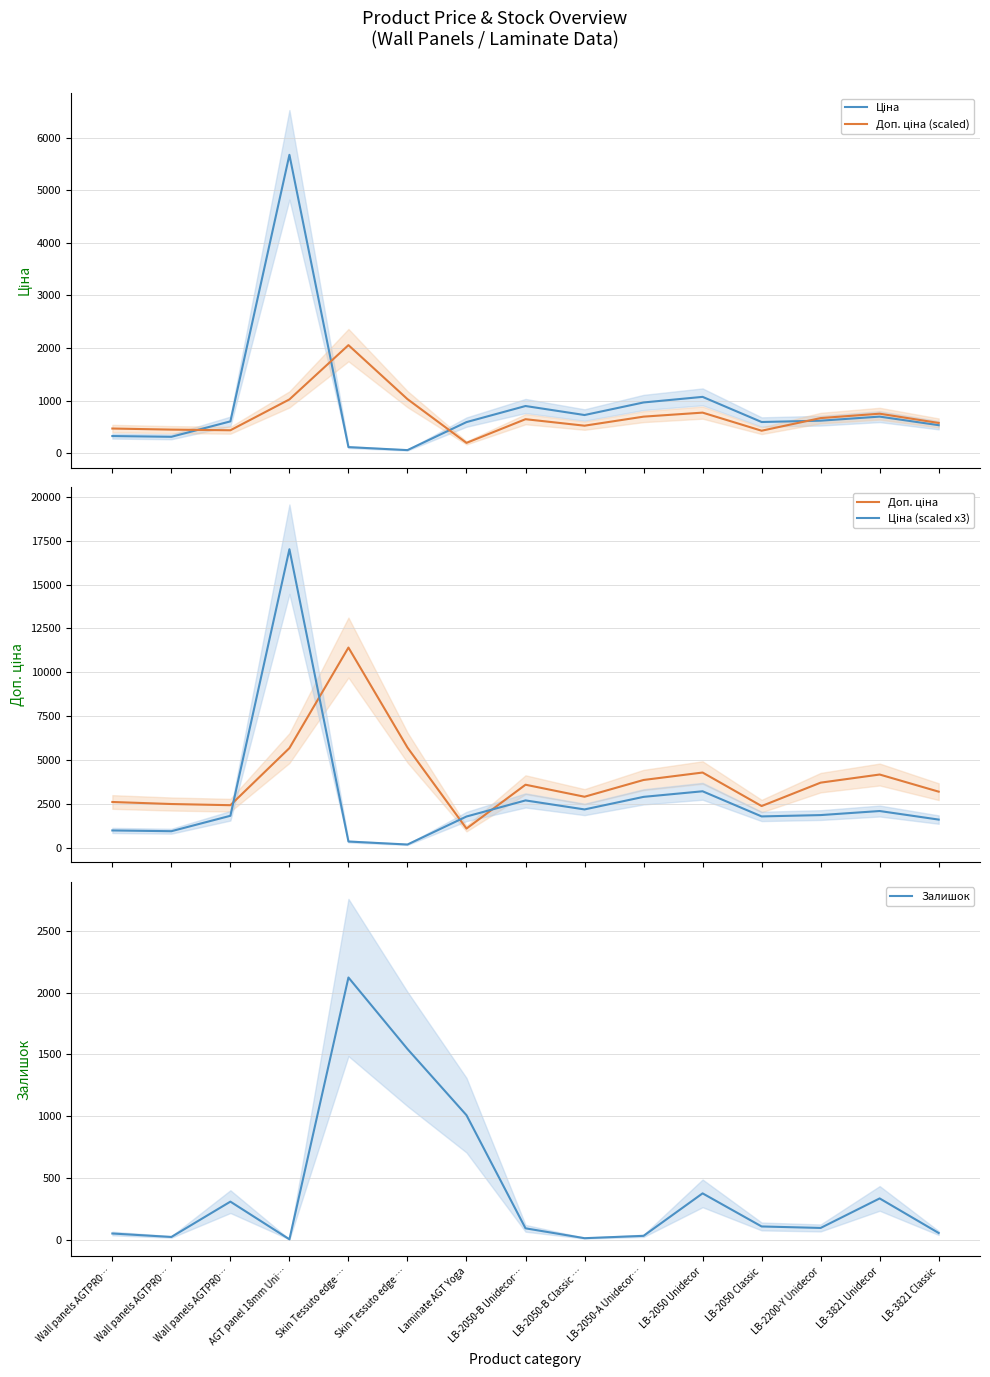

What is the label of the 7th point from the left?

Laminate AGT Yoga